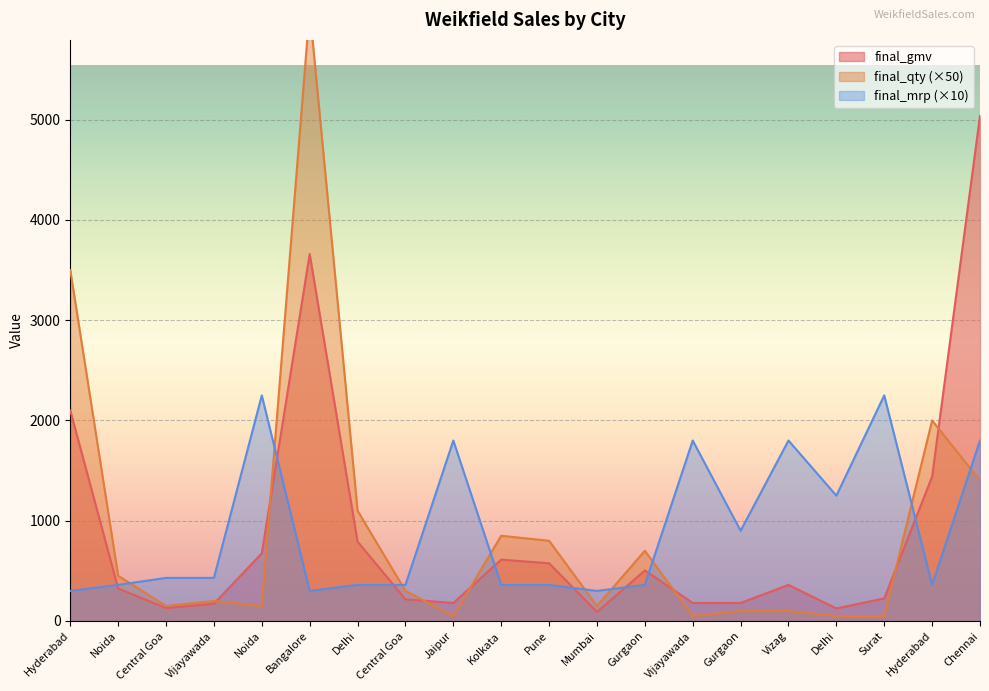

Rank the series at Vijayawada from lowest to highest value.

final_gmv, final_qty, final_mrp